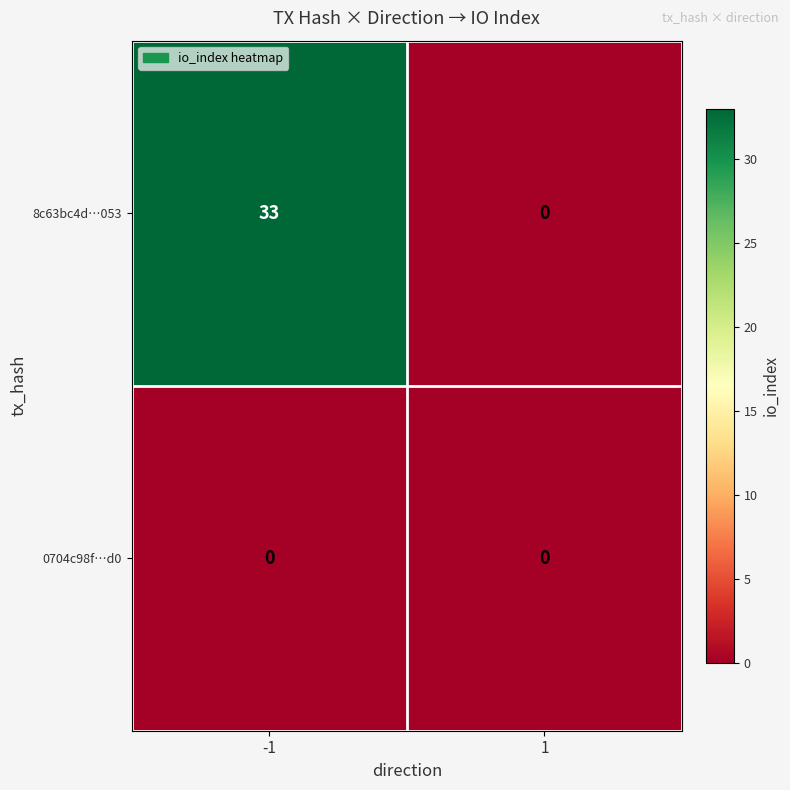

Which series has the widest spread of values?

8c63bc4d…053